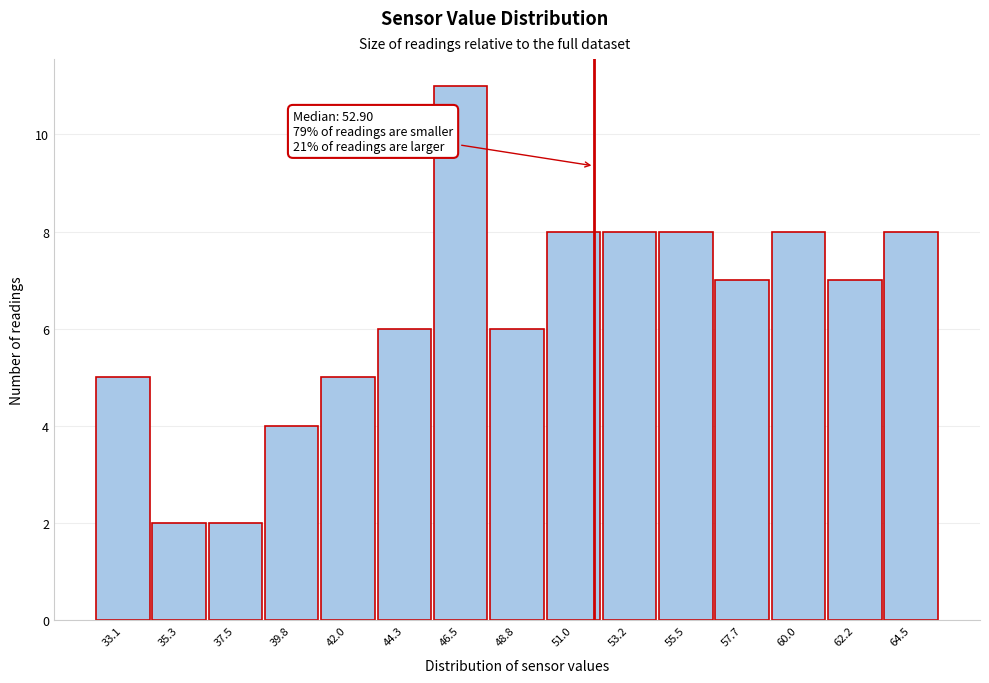

Reading right to left, what are all the values shown in this chart?

64.5=8	62.2=7	60.0=8	57.7=7	55.5=8	53.2=8	51.0=8	48.8=6	46.5=11	44.3=6	42.0=5	39.8=4	37.5=2	35.3=2	33.1=5